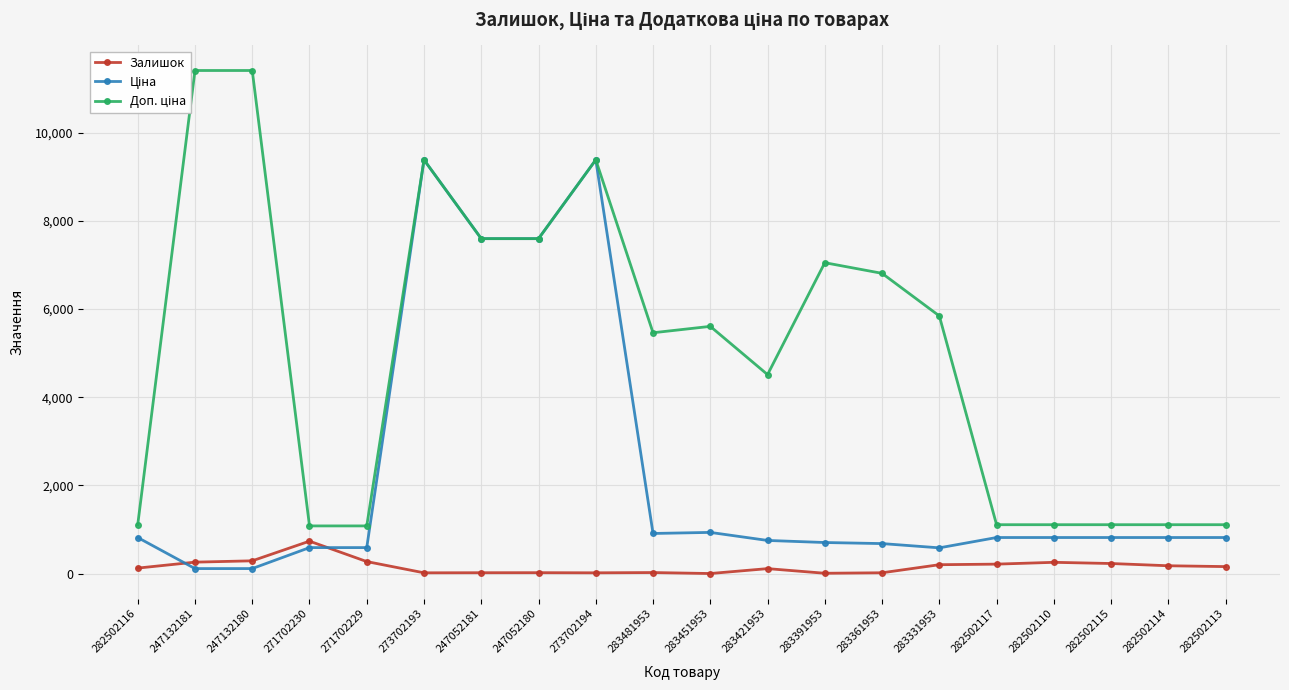

At which category does Ціна reach its first local valley?

283481953